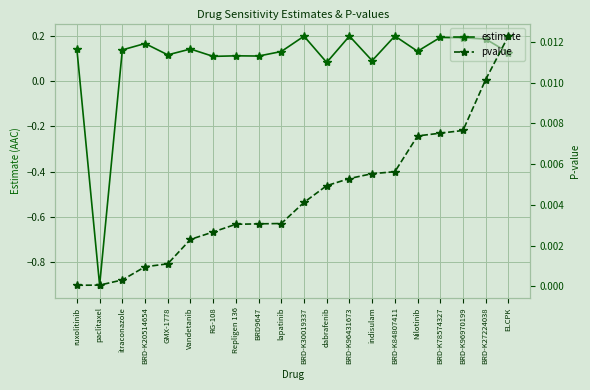

How many interior local valleys does the estimate series have?

7